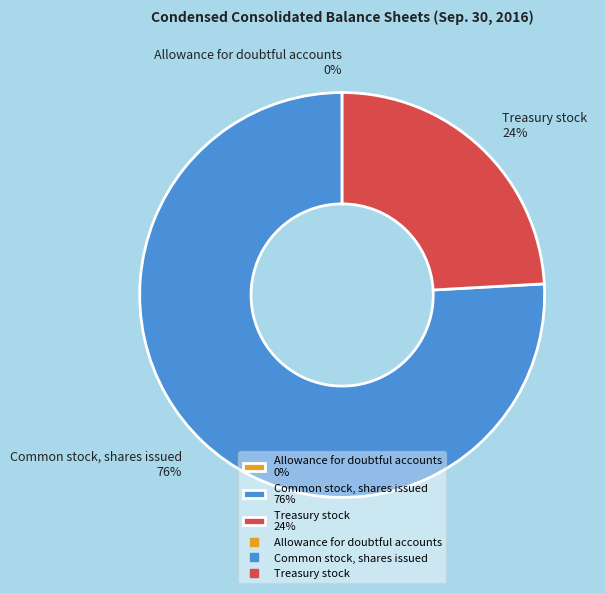

To the nearest percent, what is the combined percentage of Common stock, shares issued and Treasury stock?

100%